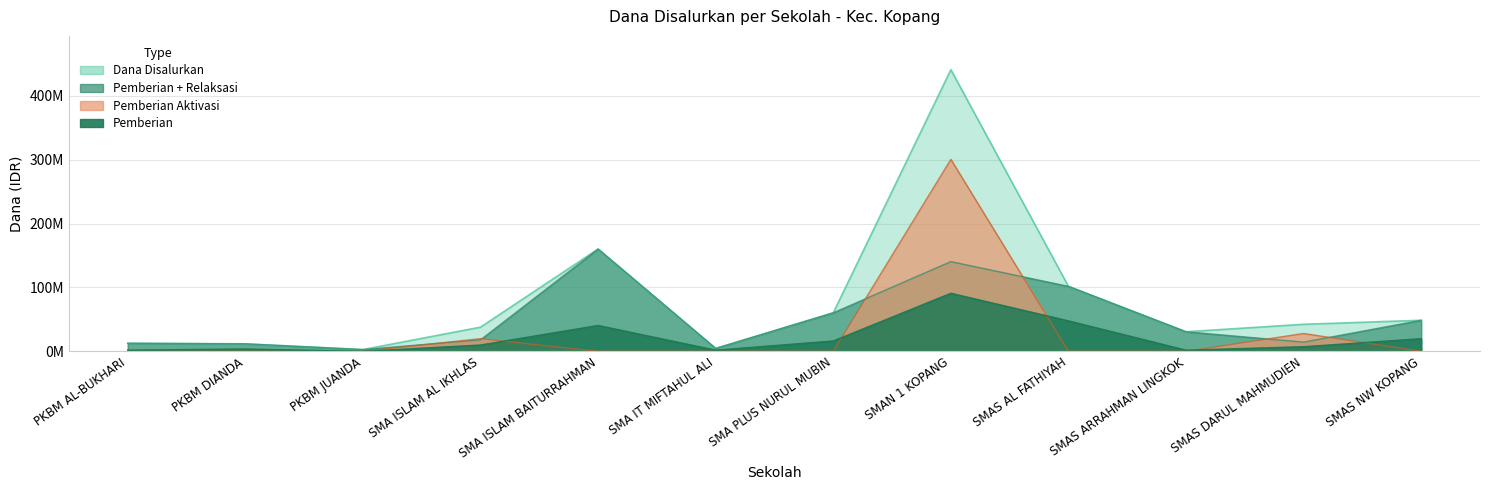

What is the total value across all series at SMAN 1 KOPANG?

832500000